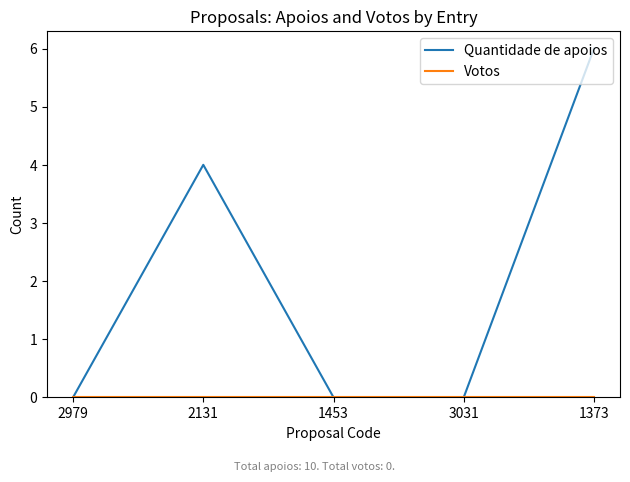

Between 1453 and 1373, which series saw the biggest shift?

Quantidade de apoios